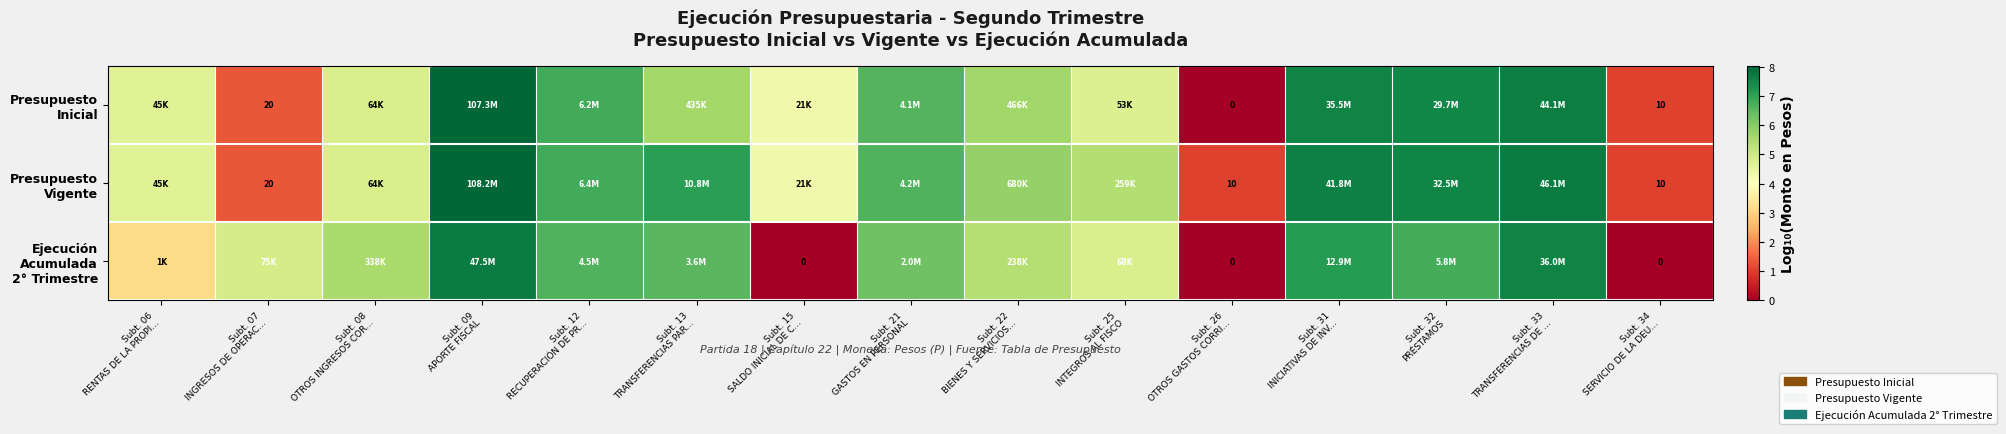

Between Subt. 33
TRANSFERENCIAS DE ... and Subt. 32
PRÉSTAMOS, which is larger?

Subt. 33
TRANSFERENCIAS DE ...